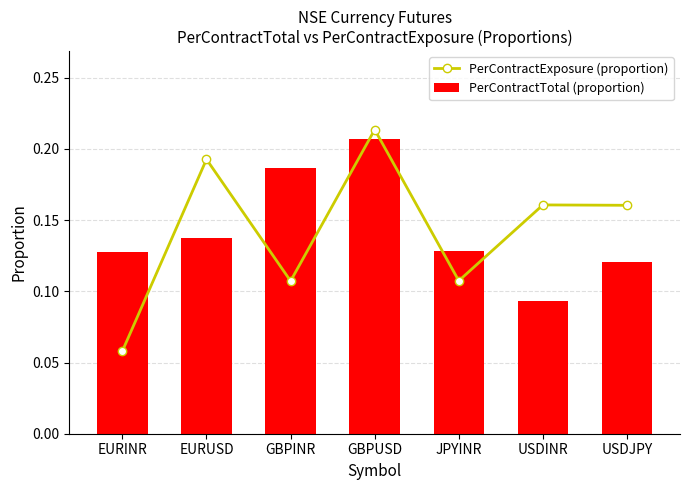

Reading left to right, transcribe all the data shown in this chart.

PerContractExposure (proportion): EURINR=0.1	EURUSD=0.2	GBPINR=0.1	GBPUSD=0.2	JPYINR=0.1	USDINR=0.2	USDJPY=0.2
PerContractTotal (proportion): EURINR=0.1	EURUSD=0.1	GBPINR=0.2	GBPUSD=0.2	JPYINR=0.1	USDINR=0.1	USDJPY=0.1